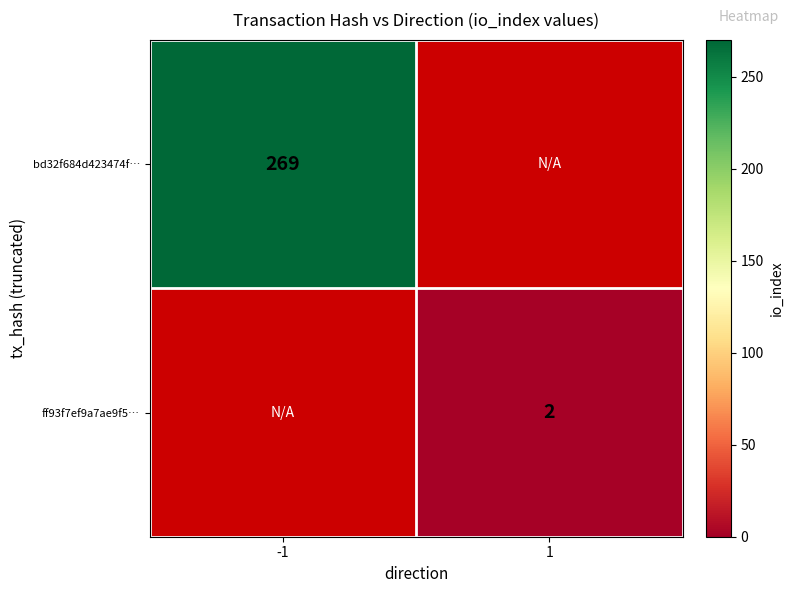

Which label corresponds to the largest value in the chart?

-1